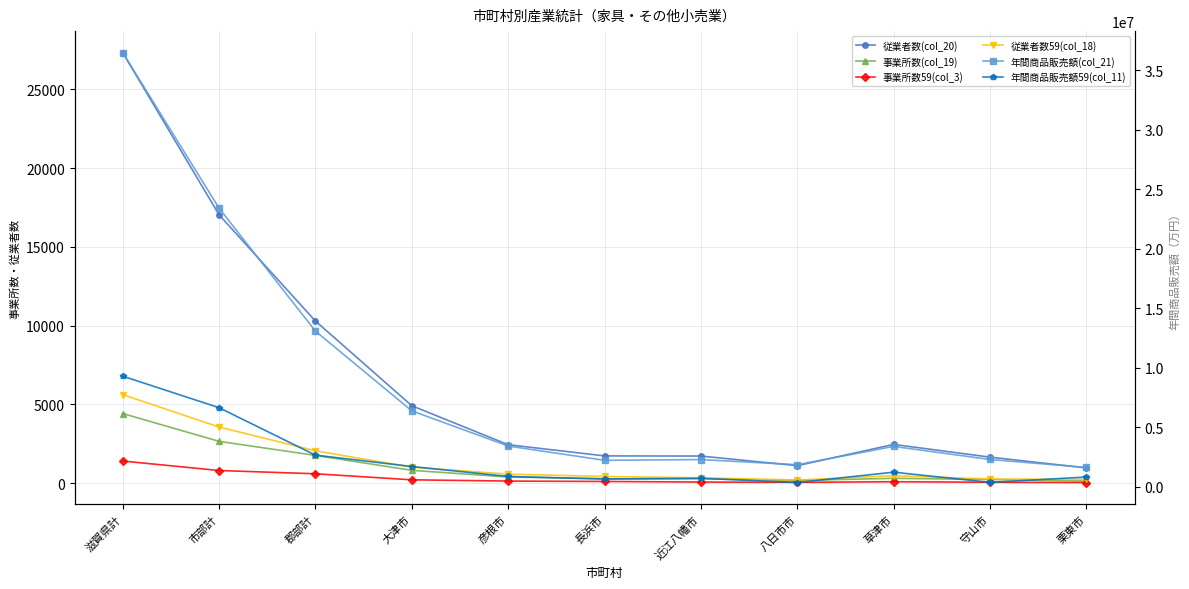

Reading left to right, list all the values displayed in this chart.

従業者数(col_20): 27332	17038	10294	4919	2447	1735	1726	1117	2465	1656	973
事業所数(col_19): 4425	2659	1766	821	395	287	286	177	314	238	141
事業所数59(col_3): 1410	809	601	218	138	113	76	59	96	63	46
従業者数59(col_18): 5625	3568	2057	1020	577	431	345	205	479	271	240
年間商品販売額(col_21): 36473331	23403152	13070179	6368565	3414200	2215373	2276803	1844751	3383729	2284389	1615342
年間商品販売額59(col_11): 9286539	6636291	2650248	1692988	859346	642815	704265	348568	1216531	363803	807975